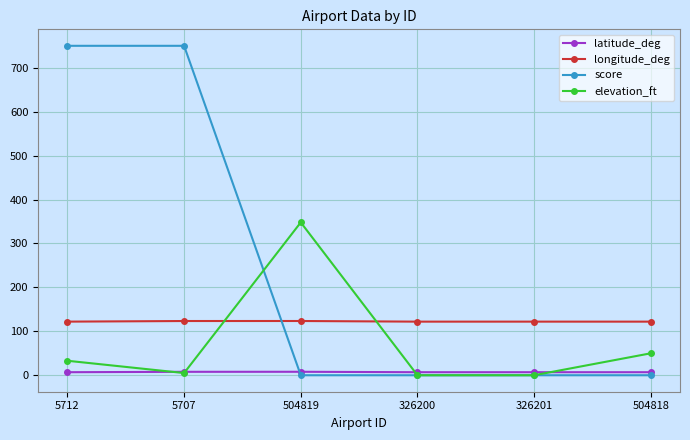

How many intersections are there between longitude_deg and score?

1